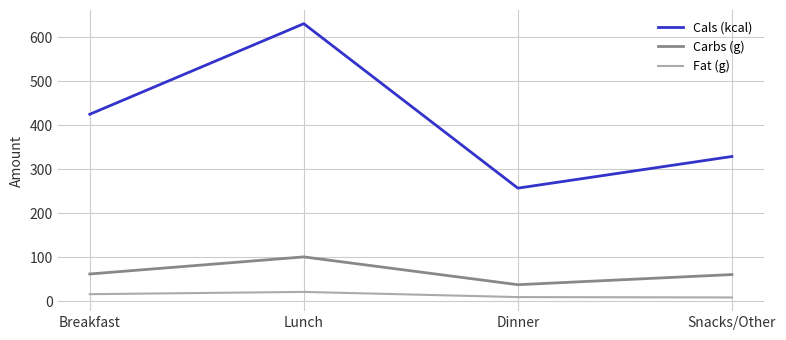

Where is Cals (kcal) nearest to the value 444?

Breakfast